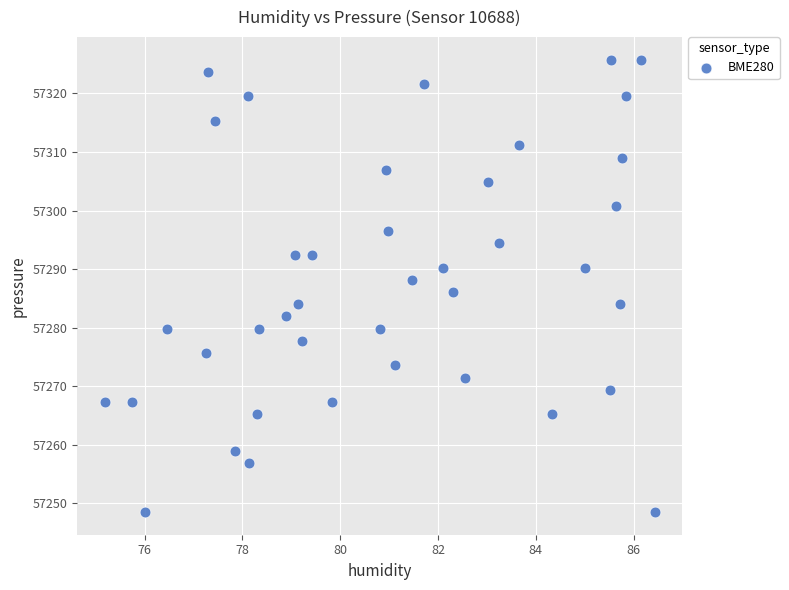

What is the range of X values (max minus min)?

11.2